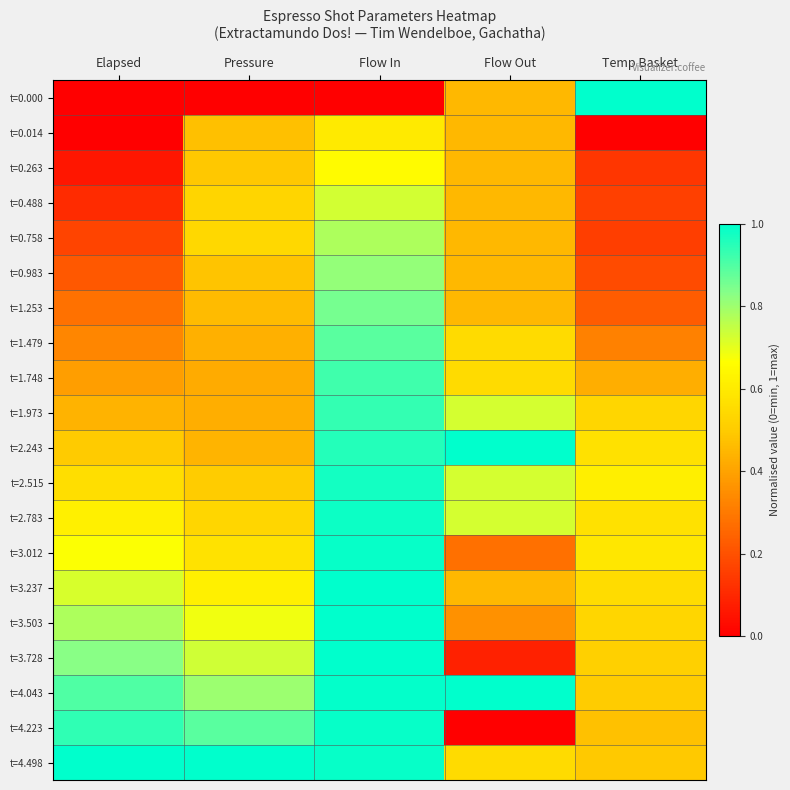

What is the greatest value displayed?

1.0